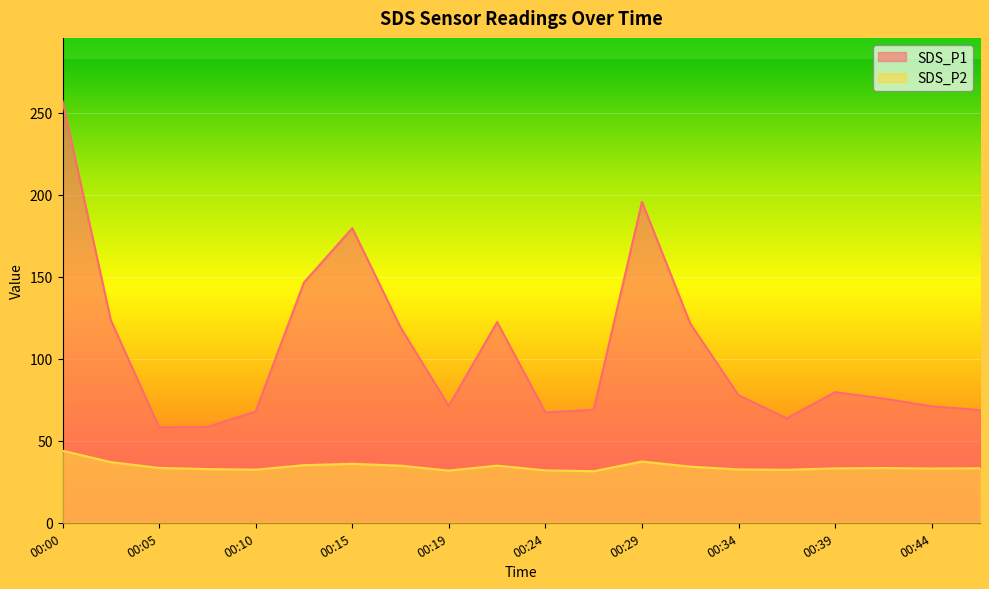

At which category does SDS_P2 reach its first local peak?

00:15